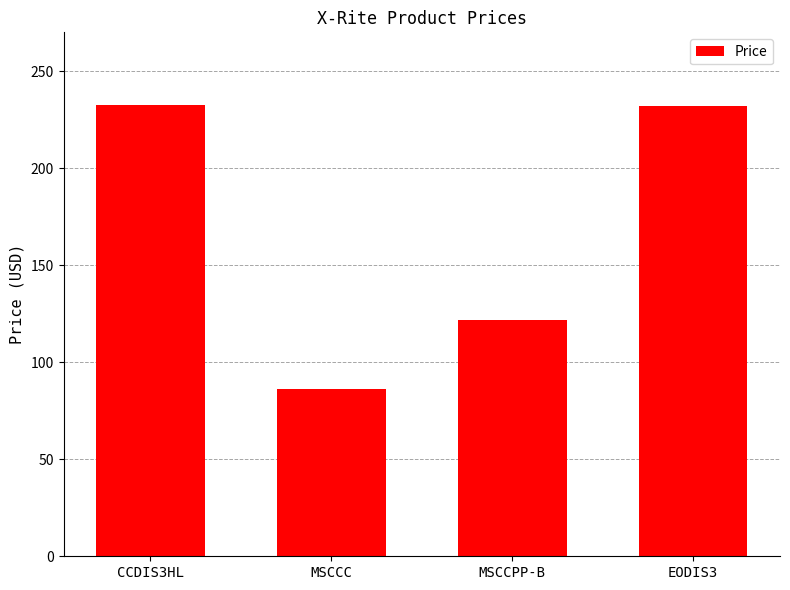

True or false: the data shows 151.6 at CCDIS3HL.

False